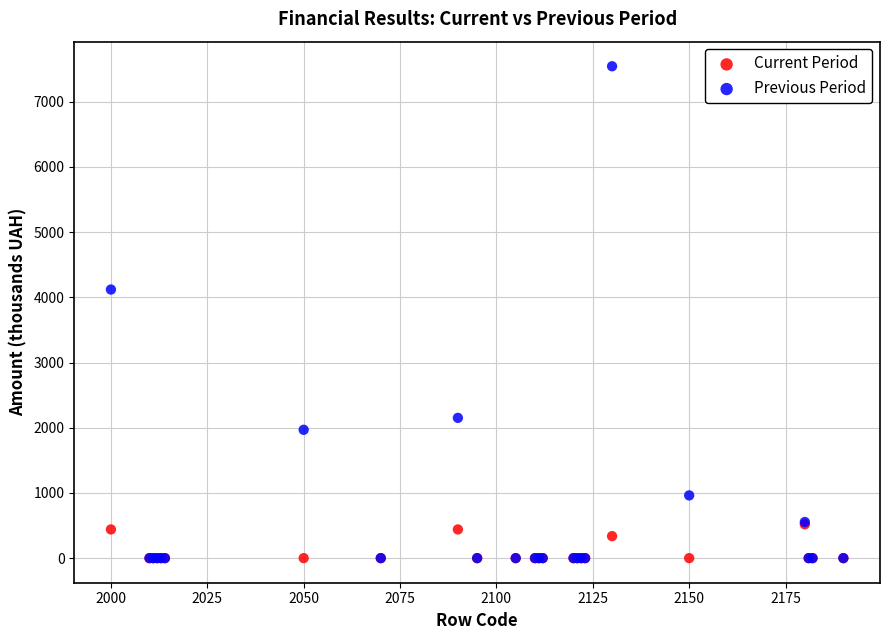

Which series has the widest spread of Y values?

Previous Period